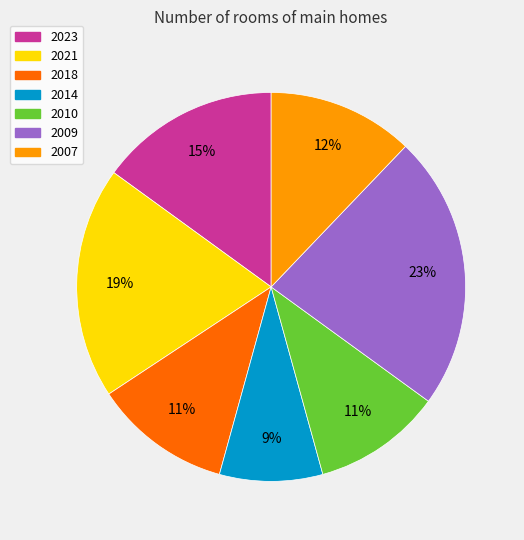

Which has a higher value, 2014 or 2023?

2023